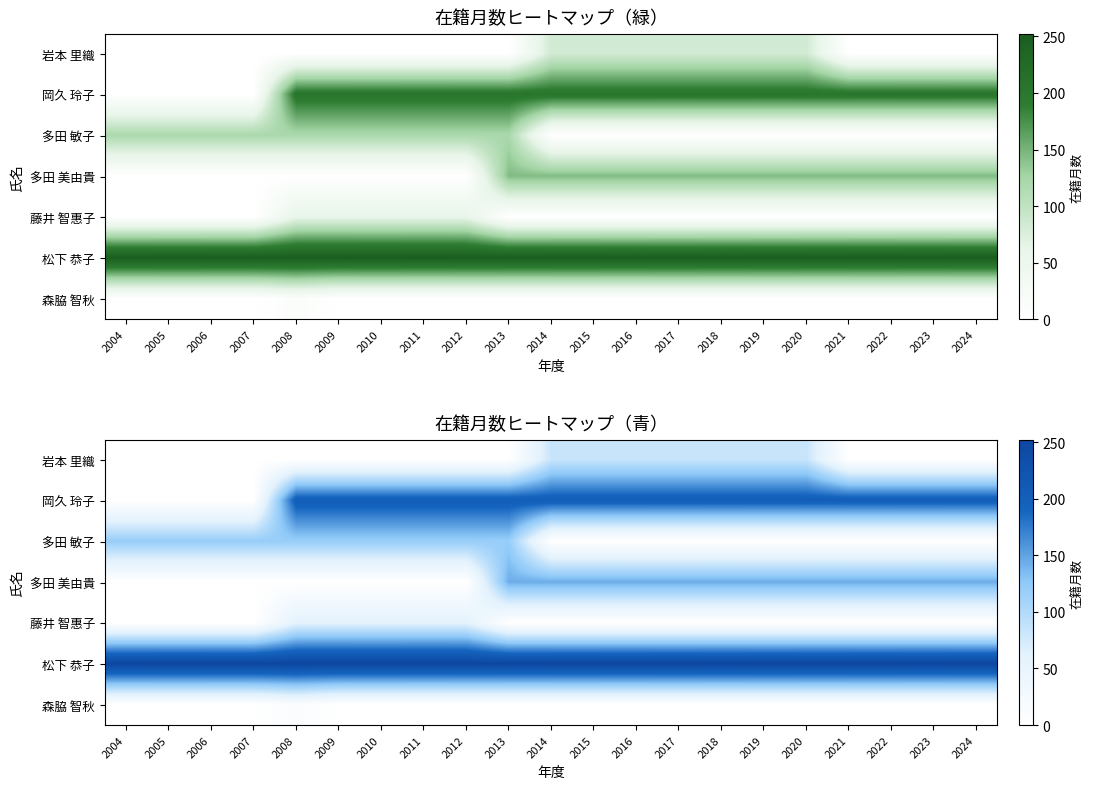

Is the value of 松下 恭子 at 2011 greater than the value of 多田 敏子 at 2011?

Yes